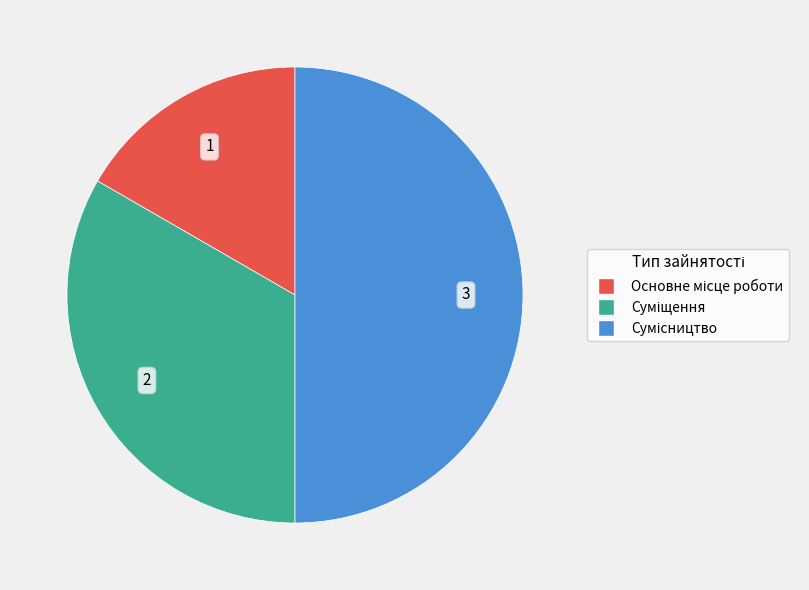

To the nearest percent, what is the difference between the largest and smallest slice percentages?

33%